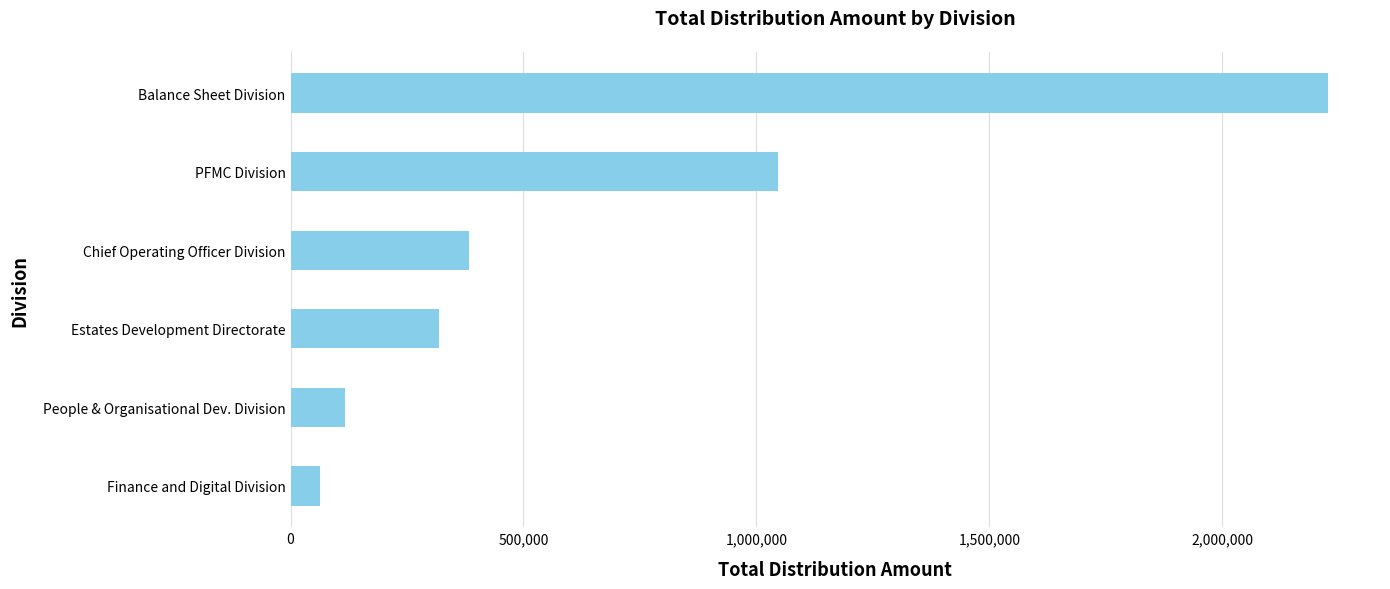

At which label is the value closest to 1145264?

PFMC Division